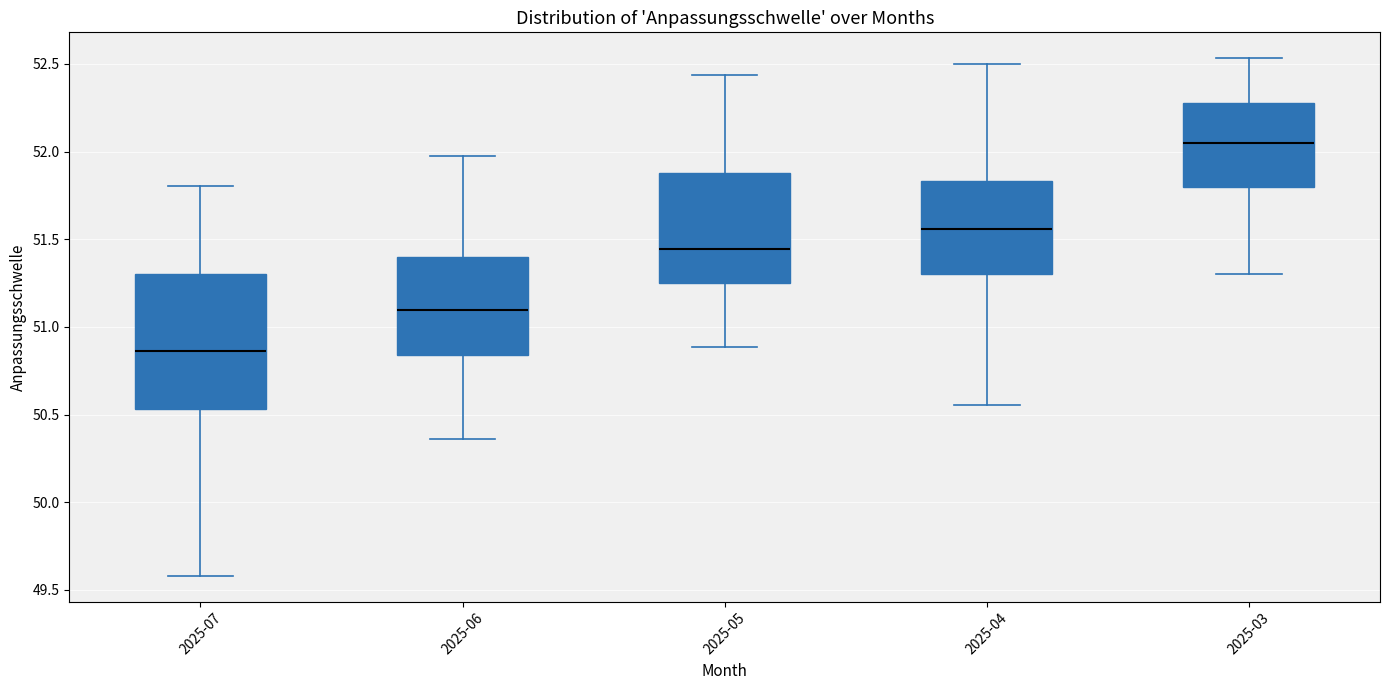

Which box has the lowest median line?

2025-07